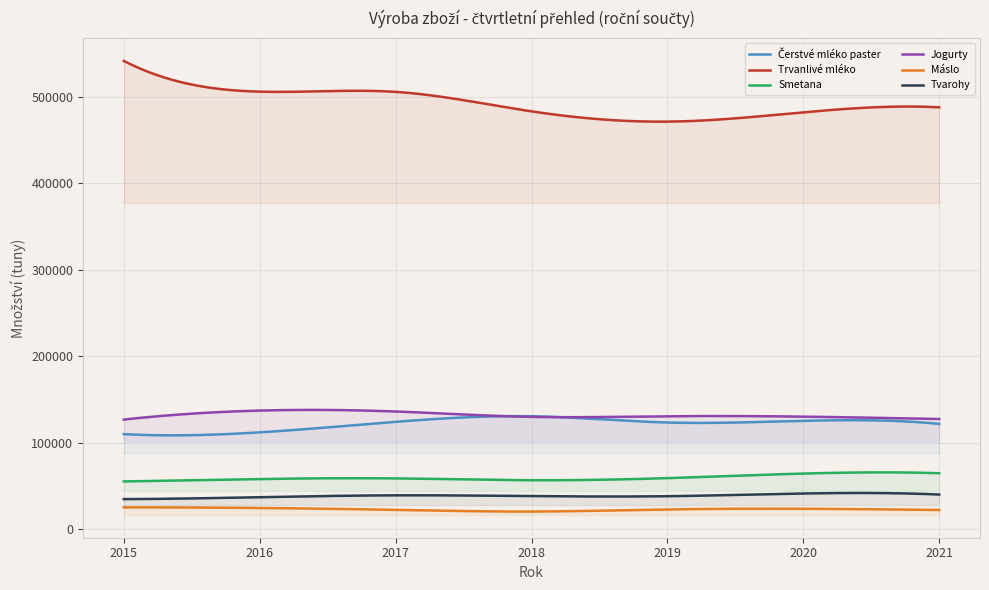

Rank the series at 2017 from highest to lowest value.

Trvanlivé mléko, Jogurty, Čerstvé mléko paster, Smetana, Tvarohy, Máslo